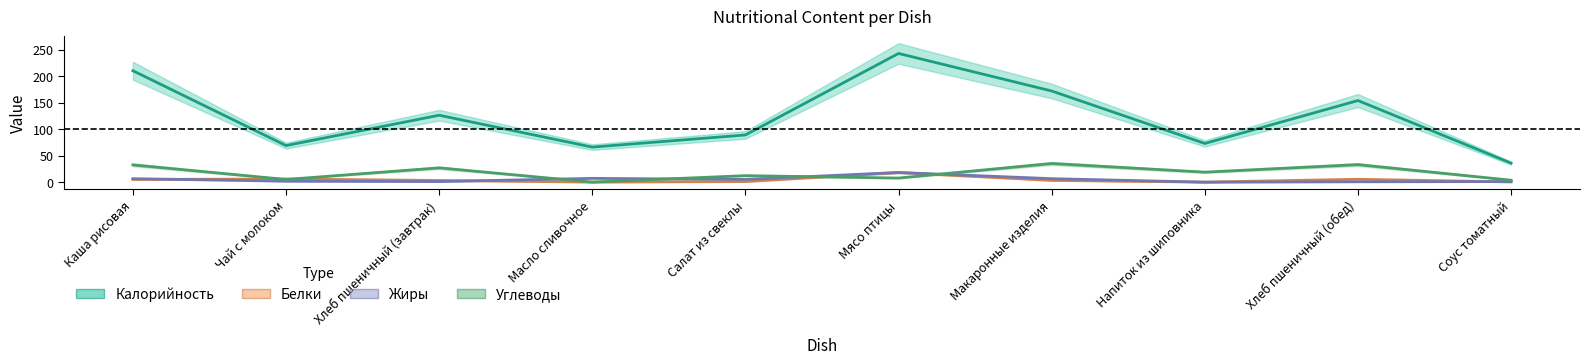

At which label does Жиры first exceed 5?

Каша рисовая